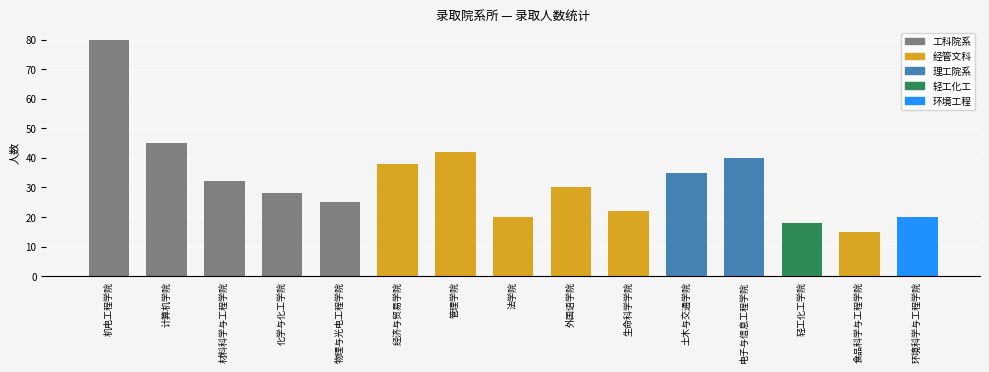

What is the sum of the values at 机电工程学院 and 管理学院?

122